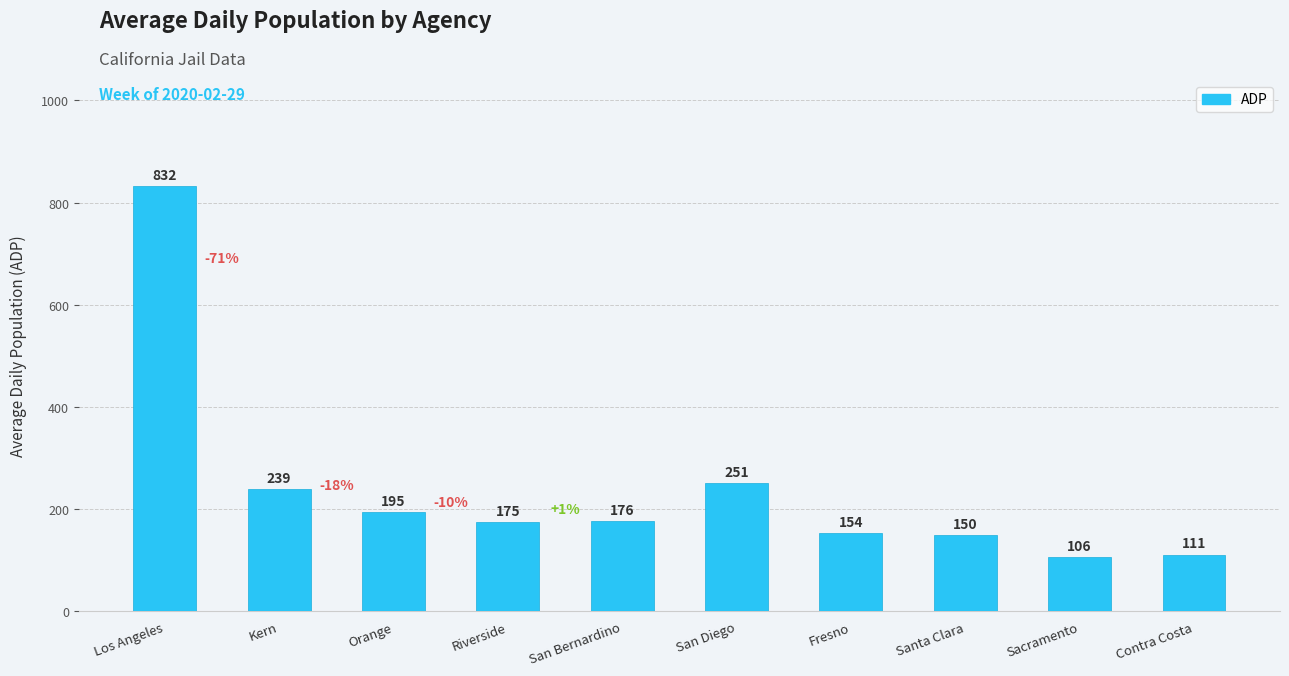

The chart shows a value of 150 at Santa Clara. True or false?

True